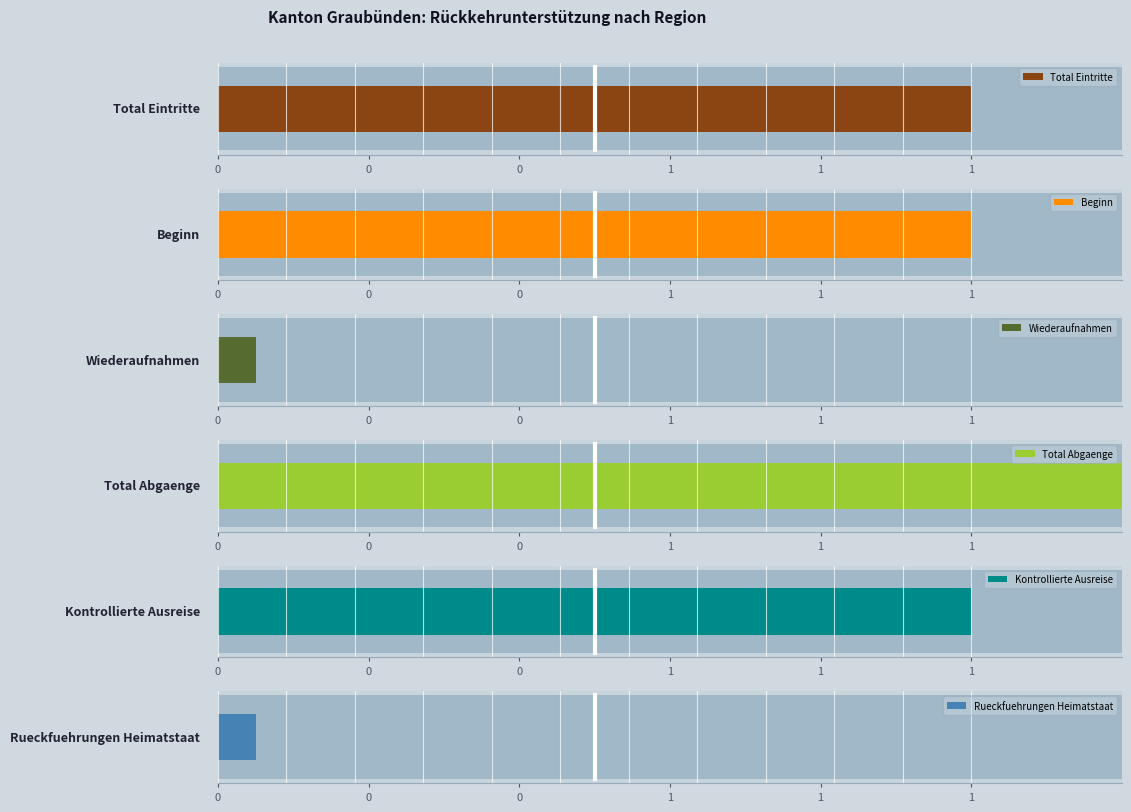

What is the highest value of the Beginn series?

1